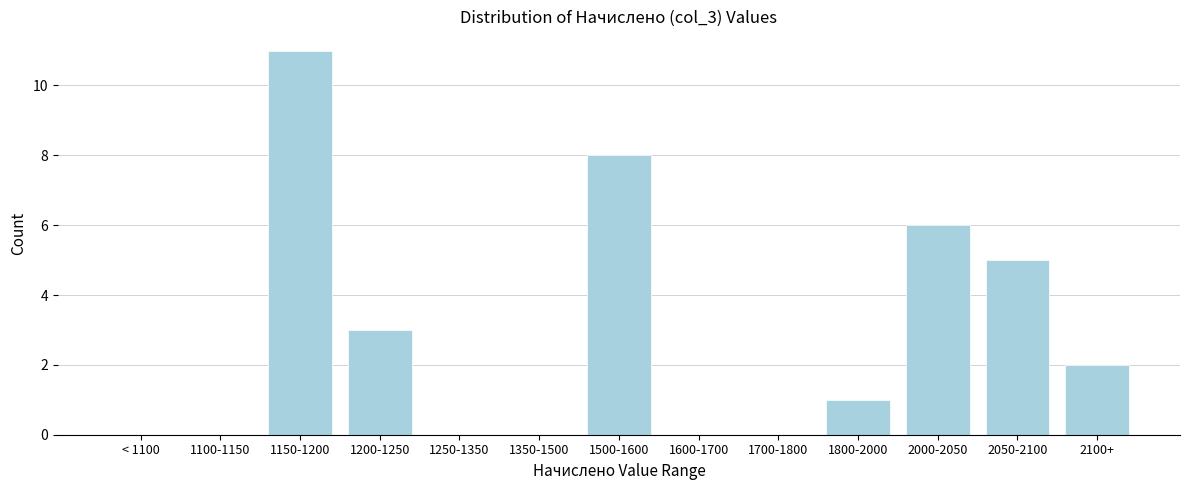

Reading left to right, what are all the values shown in this chart?

< 1100=0	1100-1150=0	1150-1200=11	1200-1250=3	1250-1350=0	1350-1500=0	1500-1600=8	1600-1700=0	1700-1800=0	1800-2000=1	2000-2050=6	2050-2100=5	2100+=2